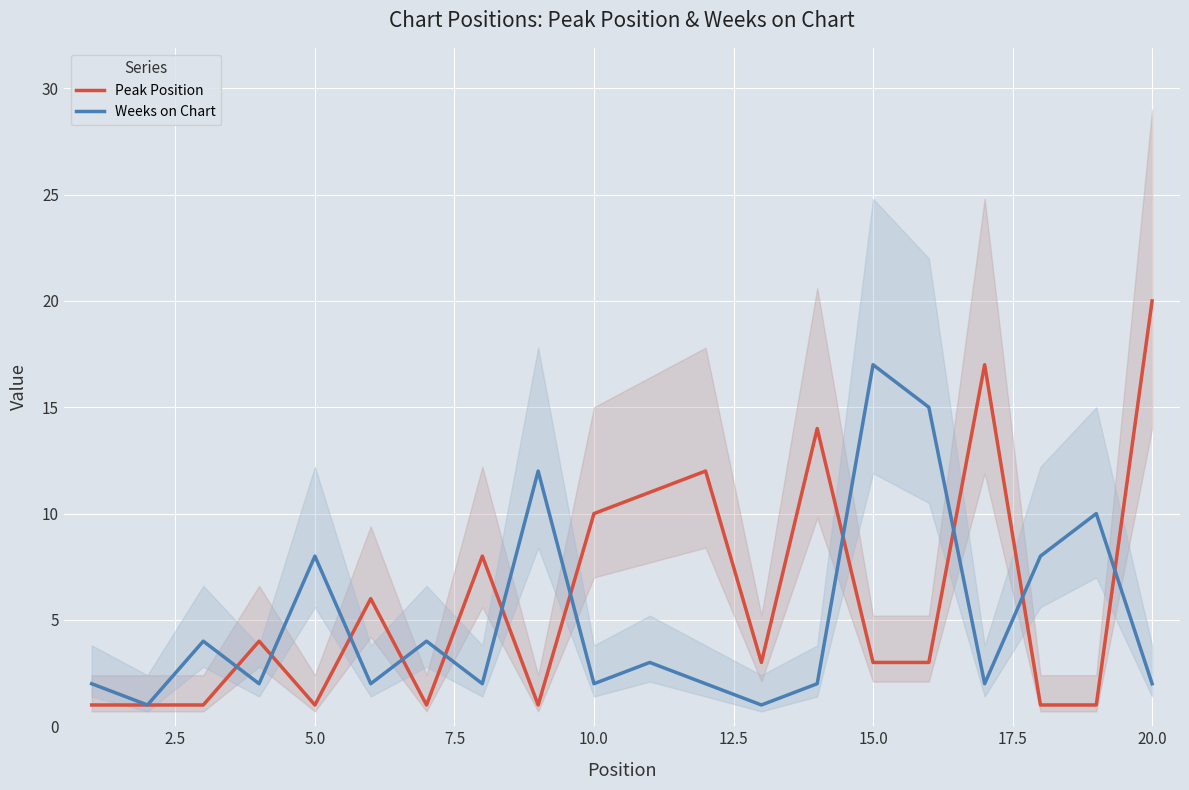

The Weeks on Chart series shows 2 at 10.0. True or false?

True